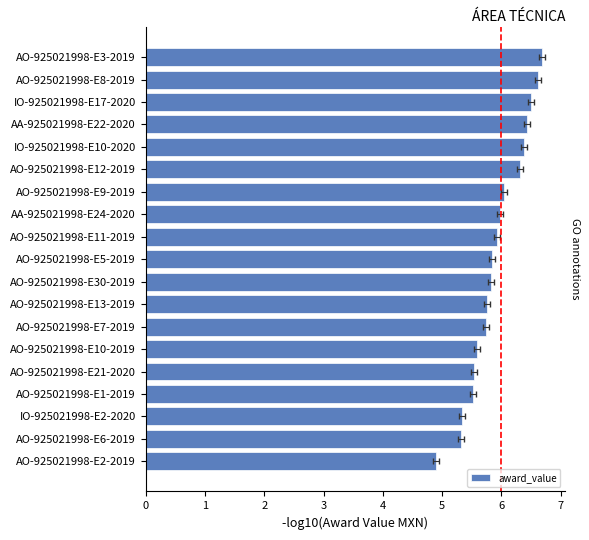

Are the bars grouped side by side (vs. stacked)?

No